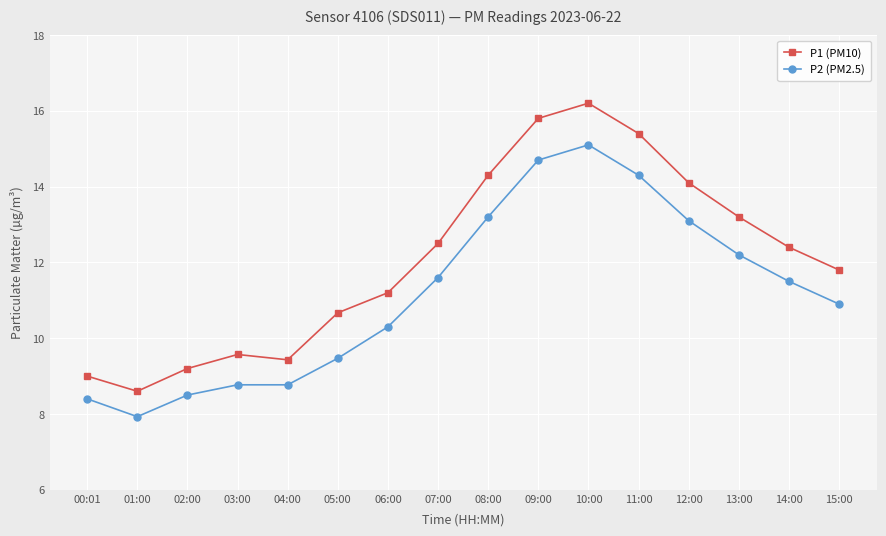

At how many categories does at least one series exceed 10?

11